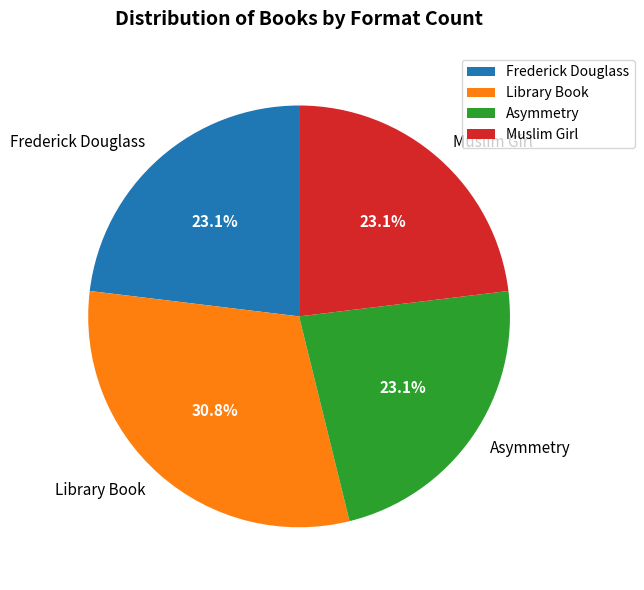

How many segments does this pie chart have?

4